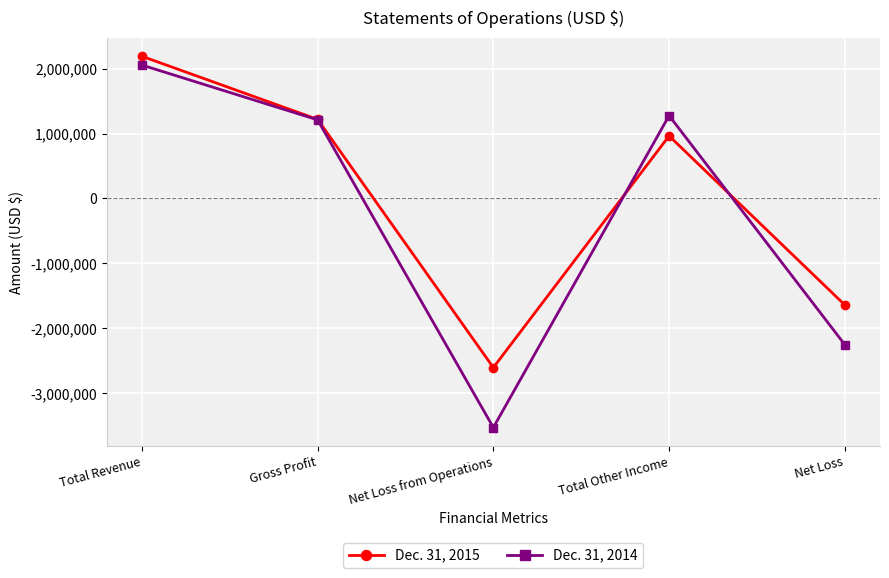

The value of Dec. 31, 2015 at Gross Profit is 1640868. True or false?

False